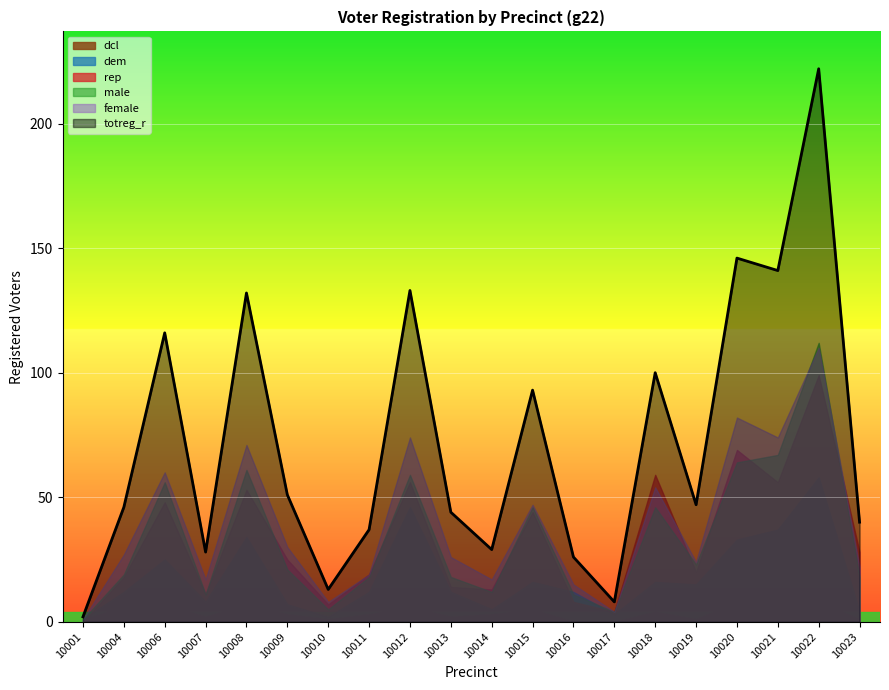

Read the male value at 10015, to the nearest 10.

50